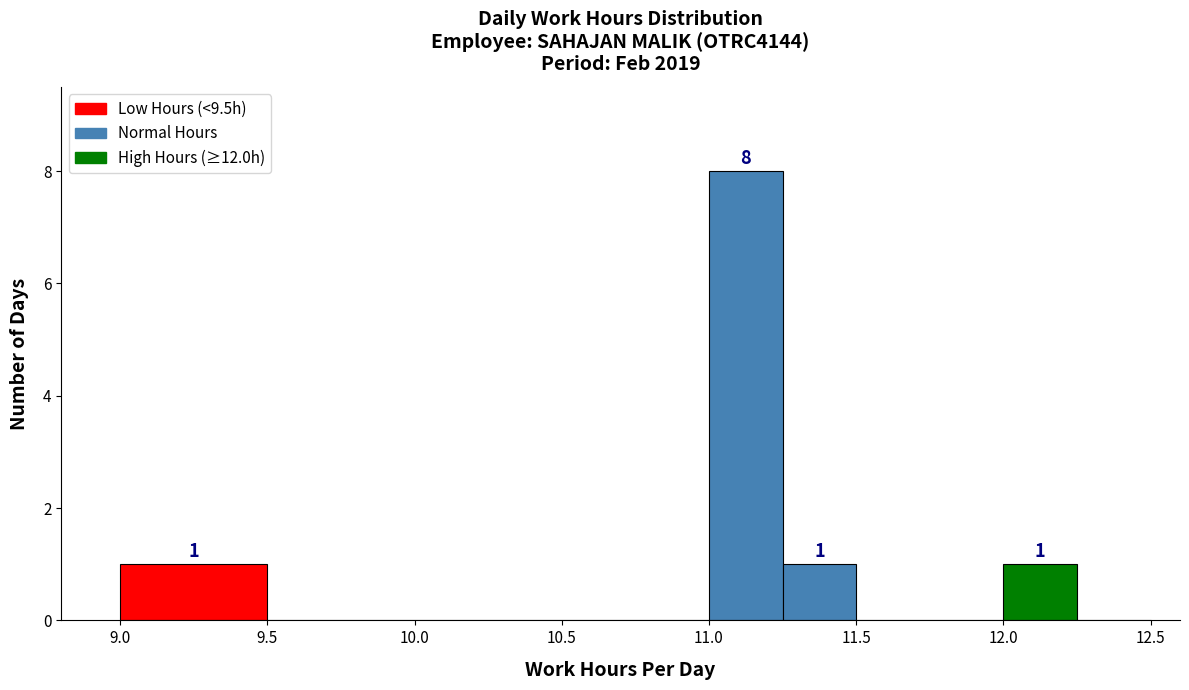

Over which range of the x-axis is the bar tallest?

11.00 to 11.25